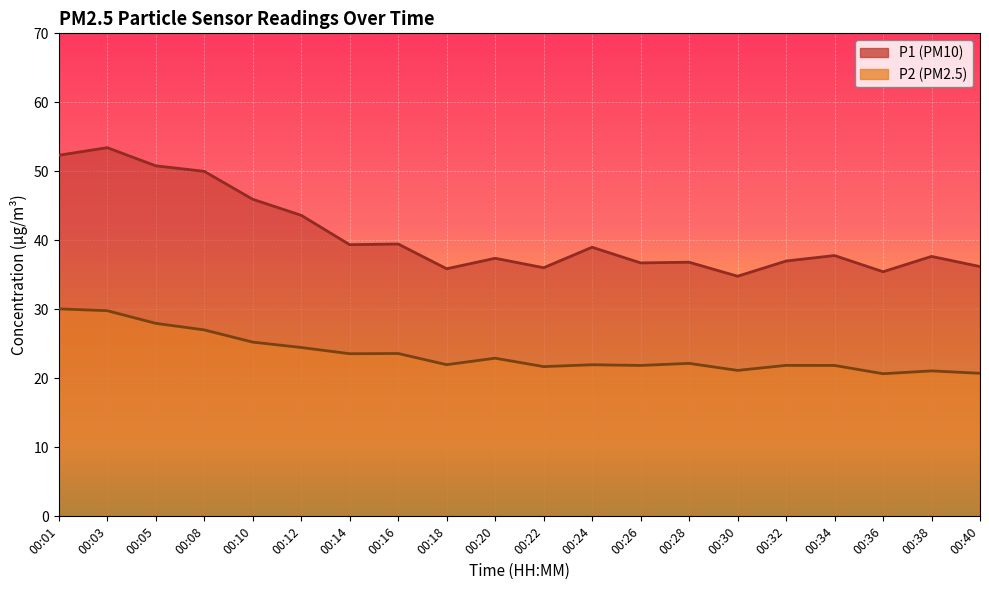

True or false: P2 and P1 intersect in this chart.

False